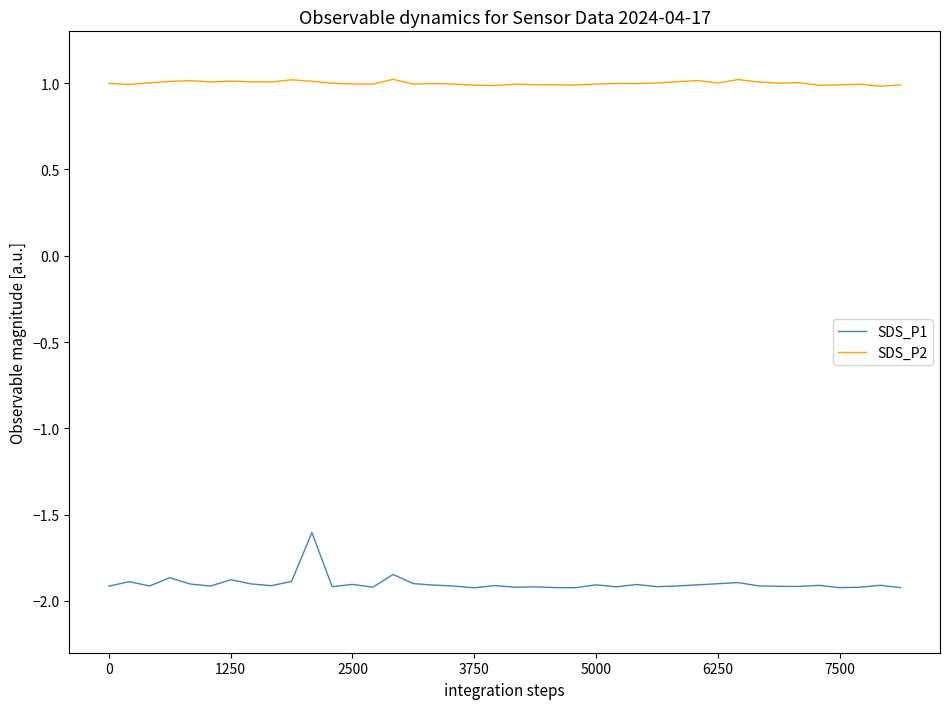

List the series in order of their peak value, highest first.

SDS_P2, SDS_P1